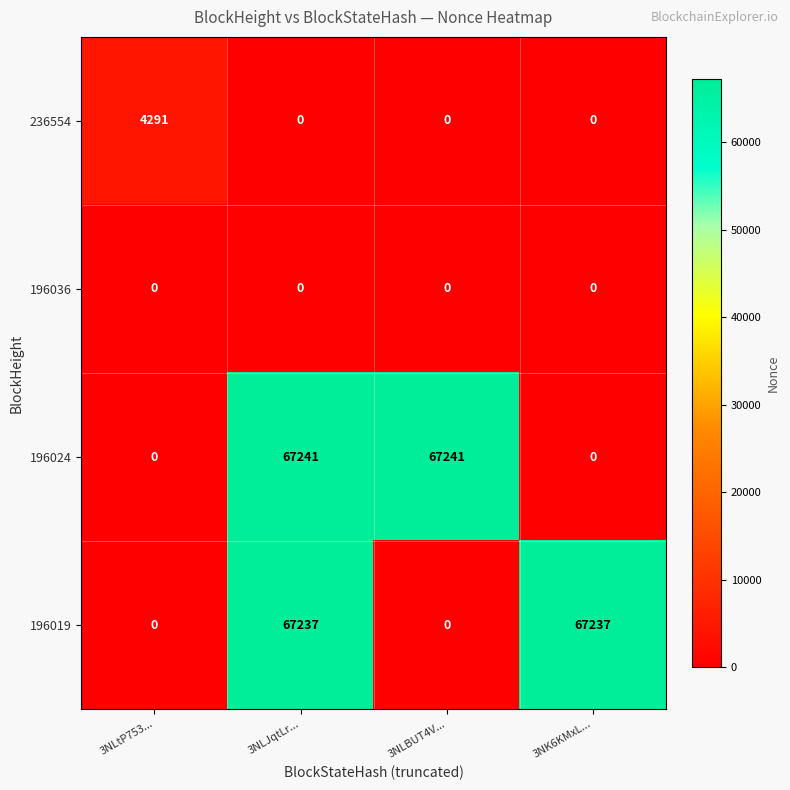

Which series has the largest range (max minus min)?

196024